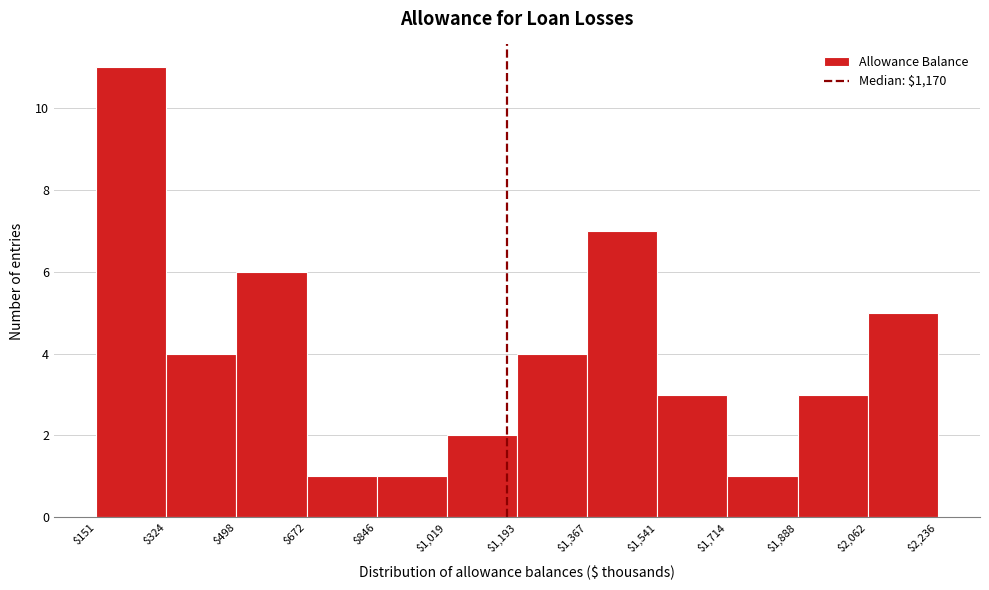

Reading left to right, transcribe this chart: for each bar, give the range it covers on the x-axis and its height. The values are not printed on the chart, so give them approximately, as read against the axis.

$151 to $324: 11
$324 to $498: 4
$498 to $672: 6
$672 to $846: 1
$846 to $1,019: 1
$1,019 to $1,193: 2
$1,193 to $1,367: 4
$1,367 to $1,541: 7
$1,541 to $1,714: 3
$1,714 to $1,888: 1
$1,888 to $2,062: 3
$2,062 to $2,236: 5